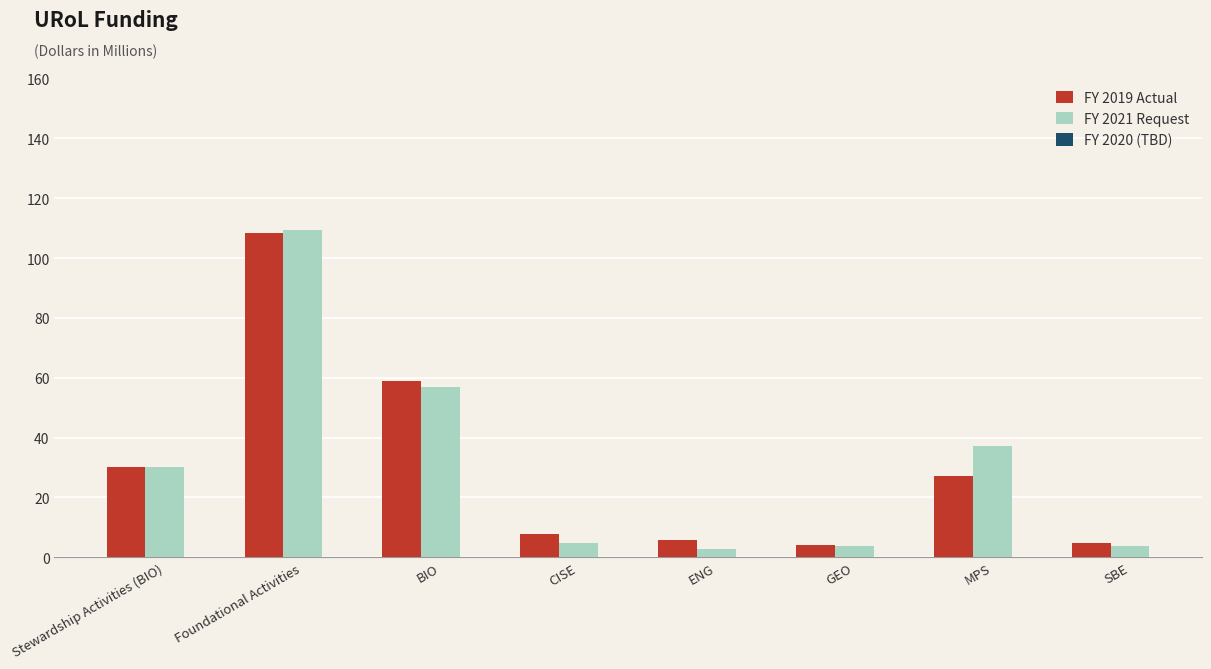

True or false: FY 2021 Request has a value of 45.6 at Stewardship Activities (BIO).

False